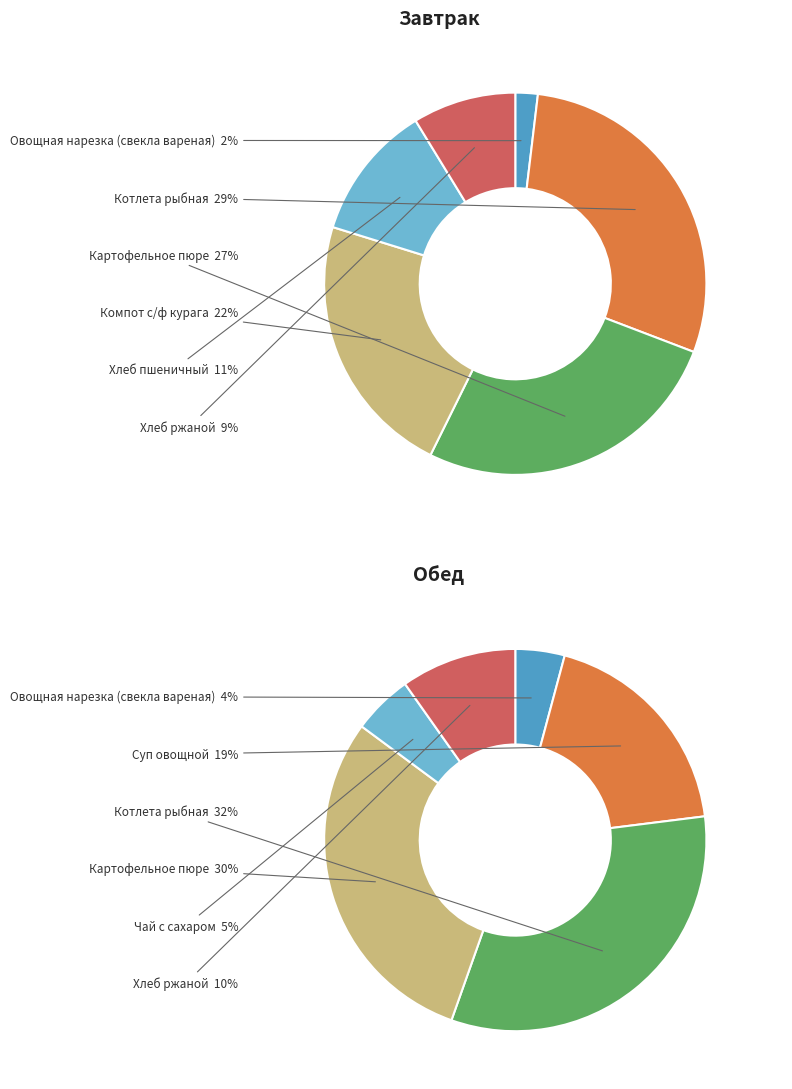

What percentage is the 2 slice, to the nearest percent?

27%